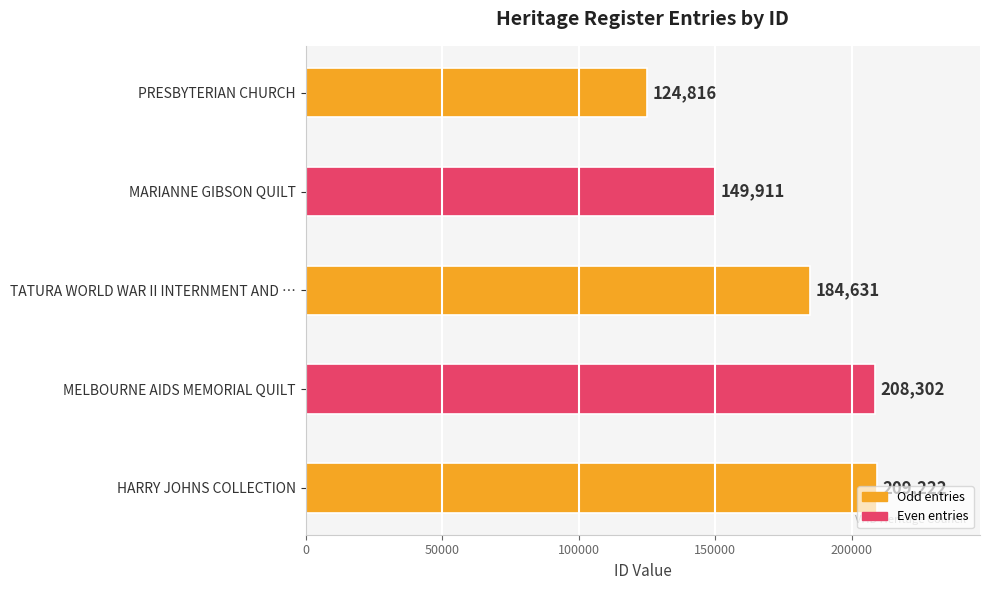

True or false: the data shows 216948 at MARIANNE GIBSON QUILT.

False